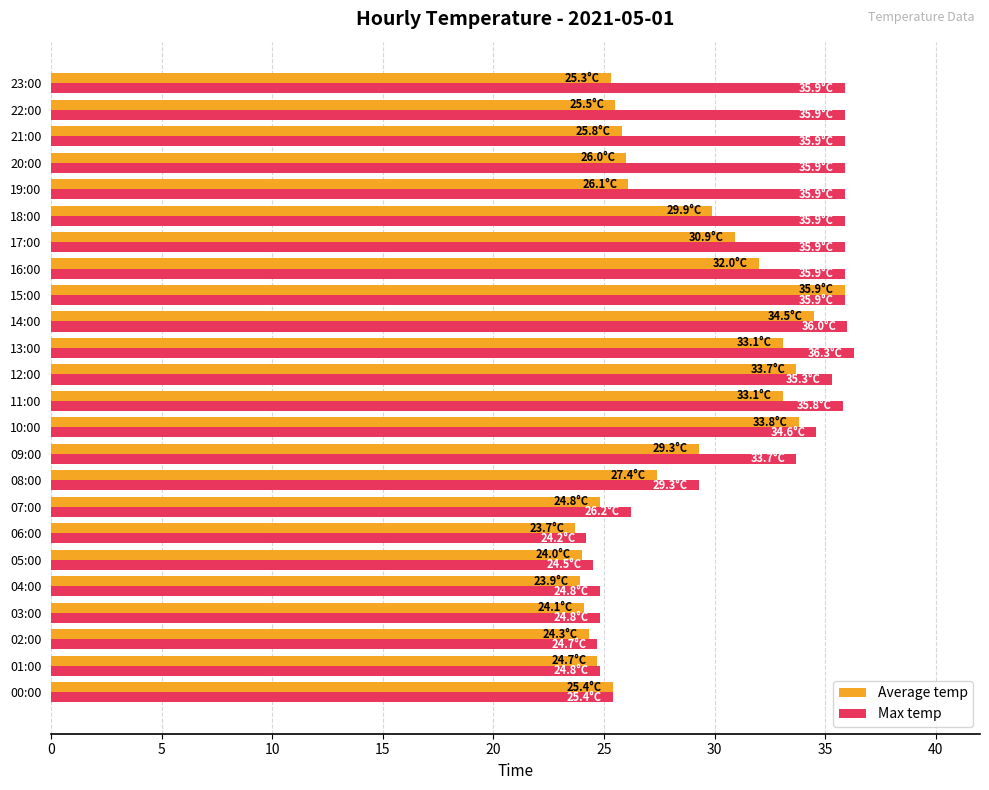

Is the value of Average temp at 10:00 greater than the value of Max temp at 18:00?

No